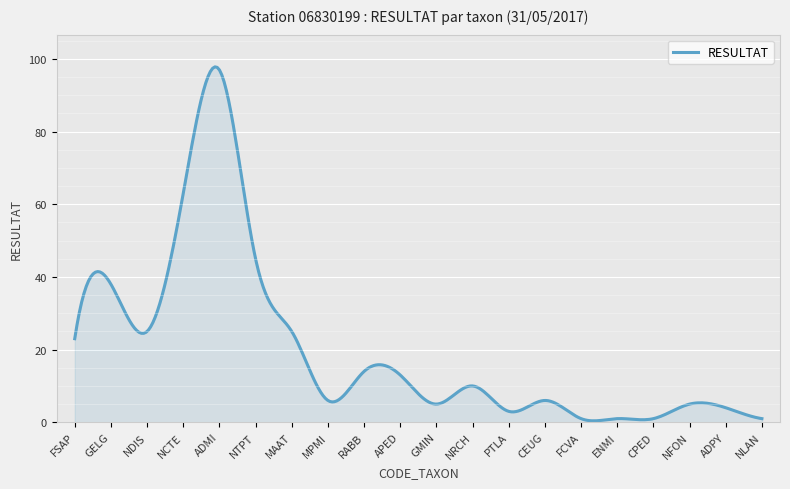

What is the difference between the maximum and minimum values?

97.4